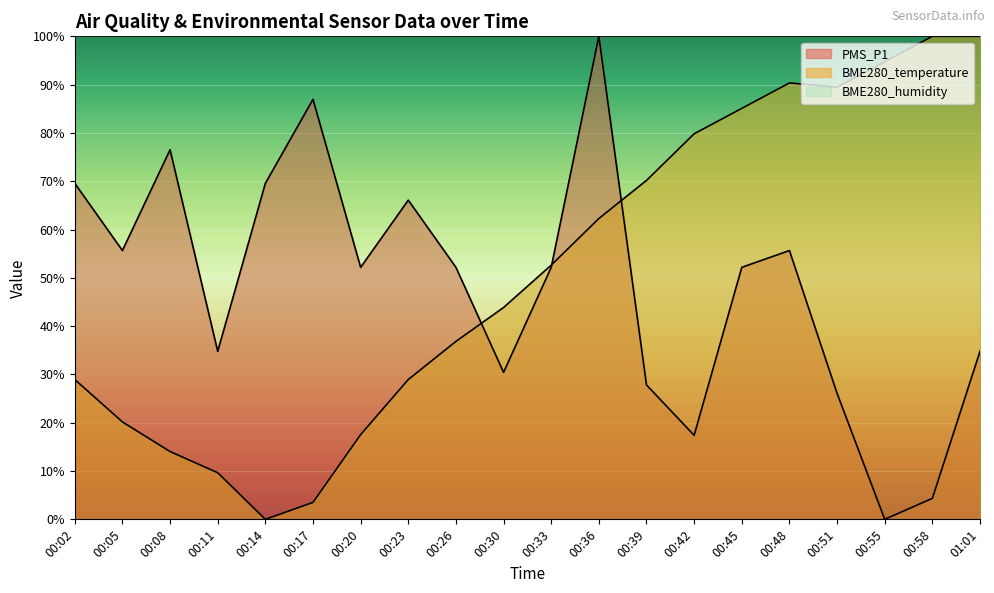

What is the highest value of the PMS_P1 series?

100.0